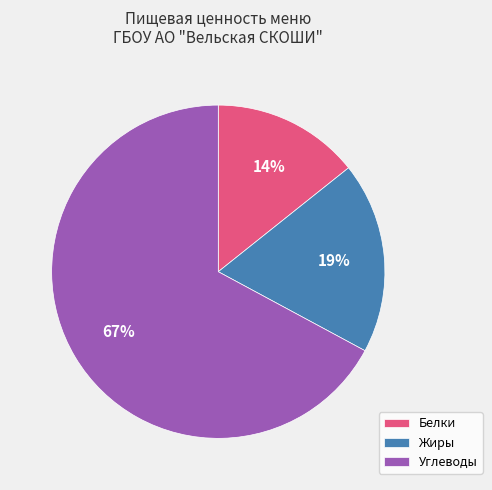

To the nearest percent, what portion does Белки represent?

14%